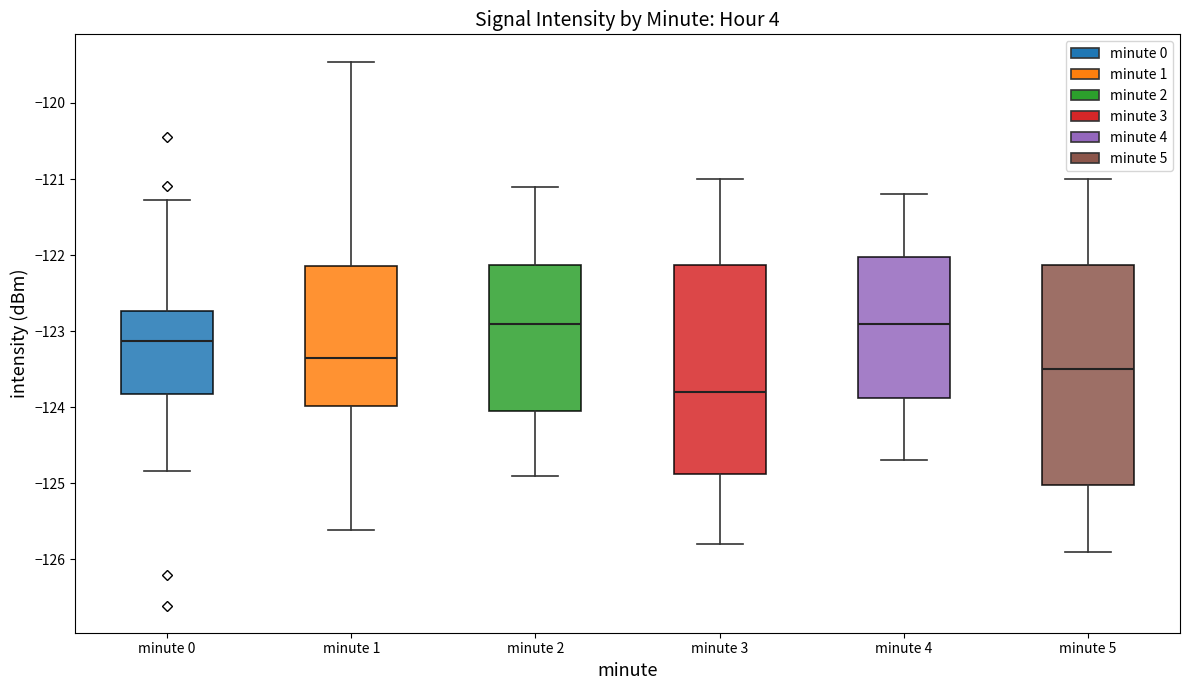

Reading left to right, read every box against the y-axis: the position of its median line, the range the box covers, and the ends of its whiskers. The values are not printed on the chart, so give them approximately, as read against the axis.

minute 0: median -123.1, box -123.8 to -122.7, whiskers -124.8 to -121.3
minute 1: median -123.4, box -124.0 to -122.1, whiskers -125.6 to -119.5
minute 2: median -122.9, box -124.0 to -122.1, whiskers -124.9 to -121.1
minute 3: median -123.8, box -124.9 to -122.1, whiskers -125.8 to -121.0
minute 4: median -122.9, box -123.9 to -122.0, whiskers -124.7 to -121.2
minute 5: median -123.5, box -125.0 to -122.1, whiskers -125.9 to -121.0